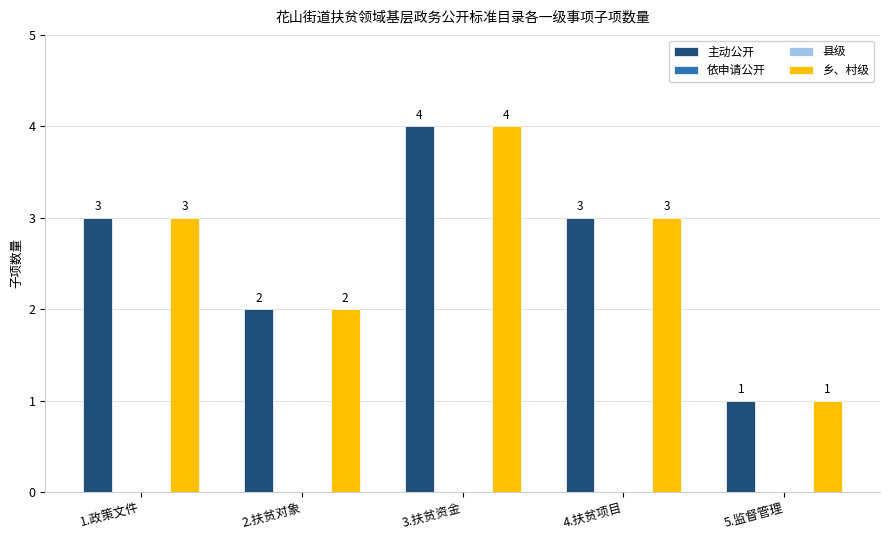

At which category does the chart reach its peak across all series?

3.扶贫资金